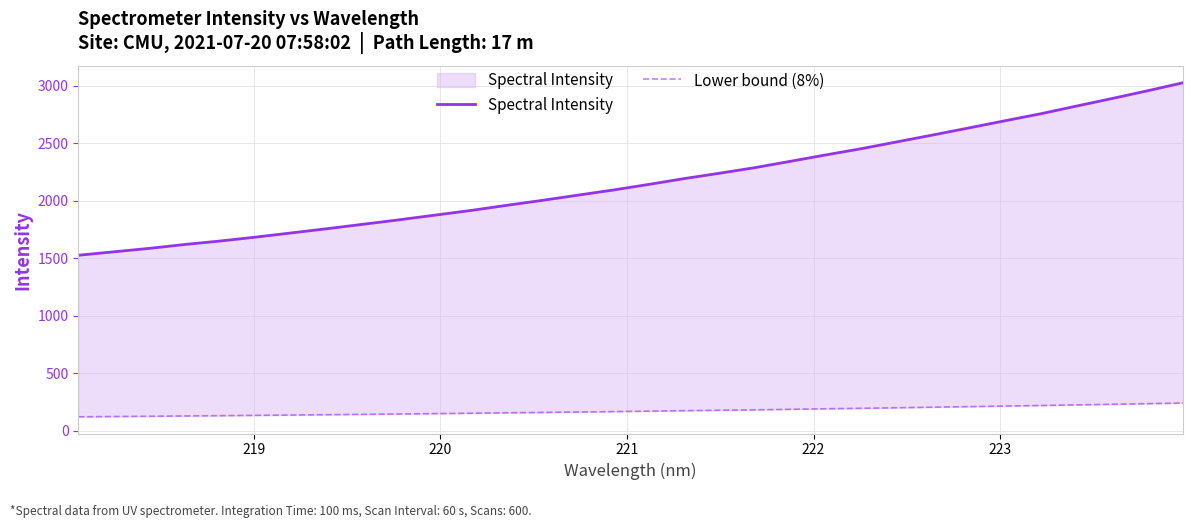

Which series has the largest total across all categories?

Spectral Intensity